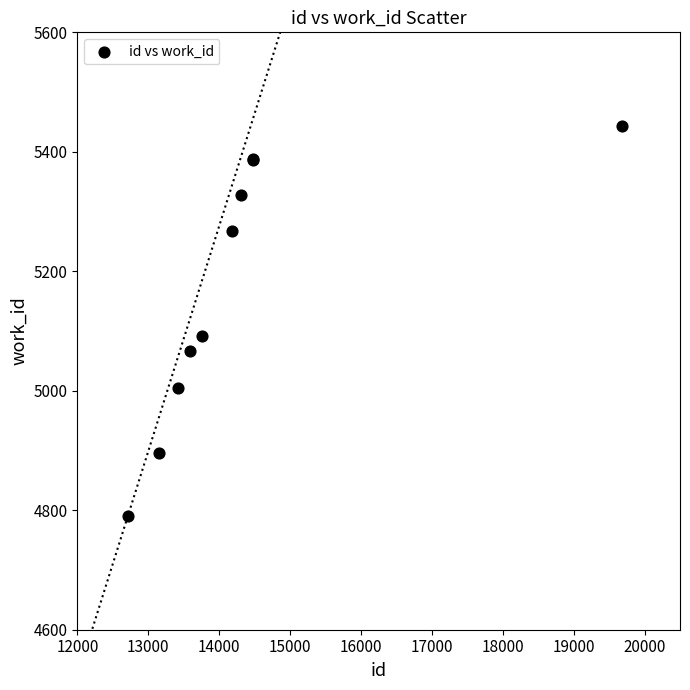

What Y value in the scatter plot is closest to 5116?

5092